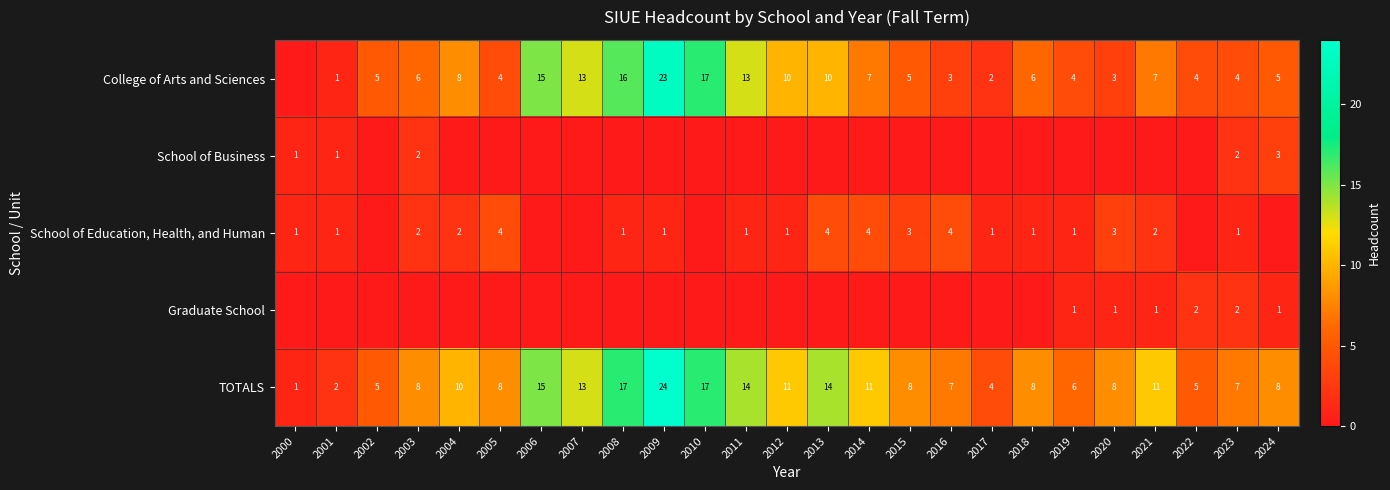

The School of Education, Health, and Human series shows 2 at 2016. True or false?

False